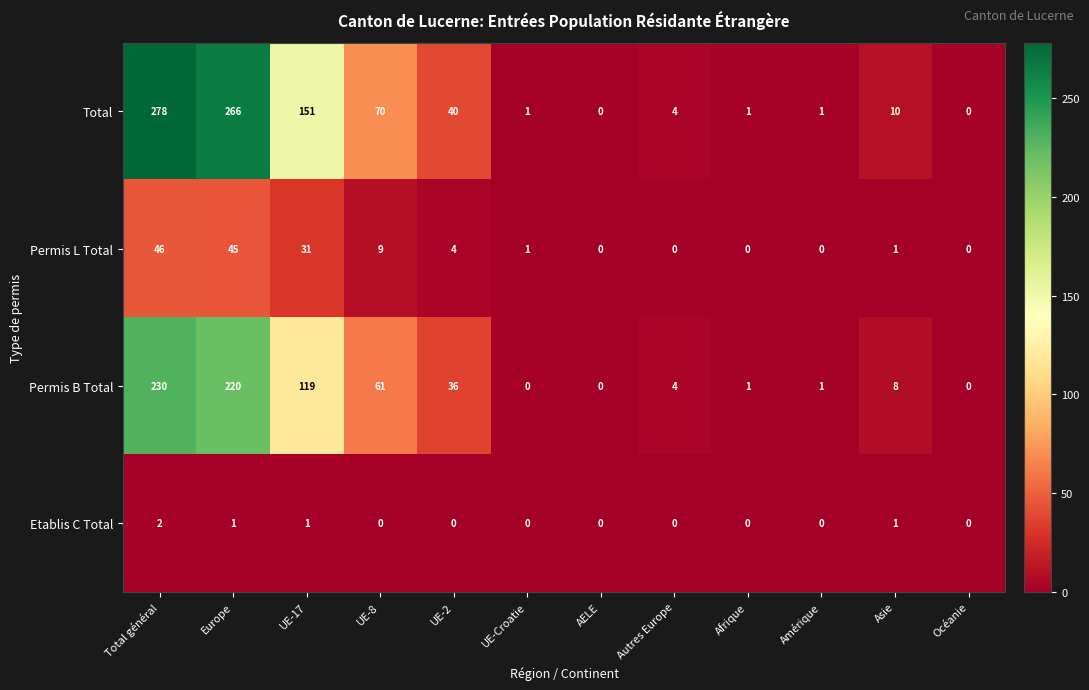

True or false: Total has a value of 10 at Asie.

True